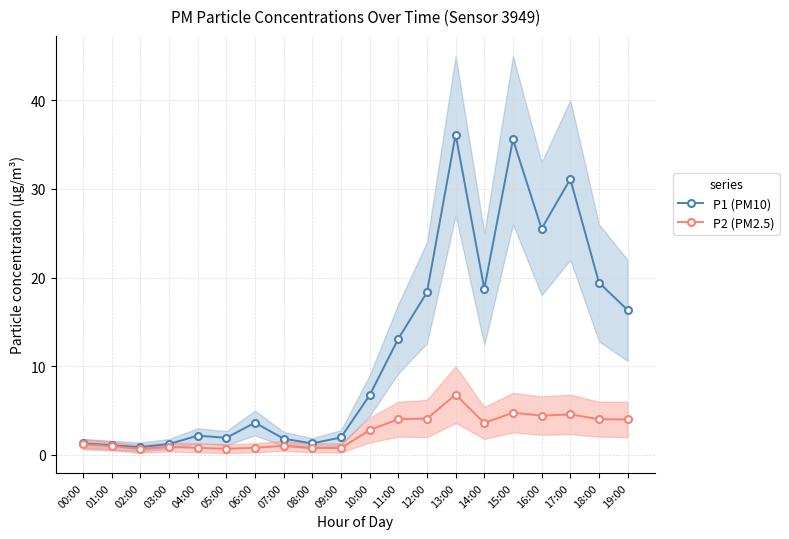

List the labels in order of P2 (PM2.5) value, largest first.

13:00, 15:00, 17:00, 16:00, 12:00, 11:00, 18:00, 19:00, 14:00, 10:00, 00:00, 07:00, 01:00, 03:00, 04:00, 06:00, 08:00, 09:00, 05:00, 02:00